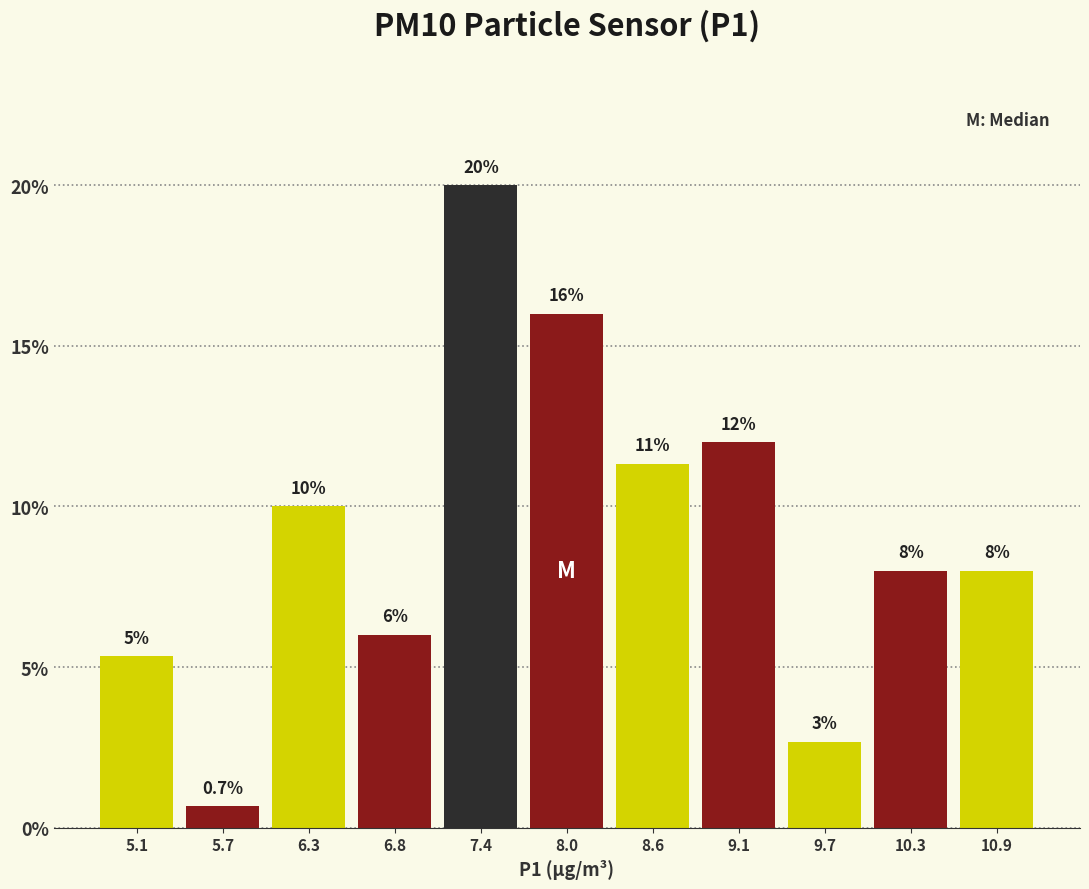

Which category has the lowest value across all series?

5.7